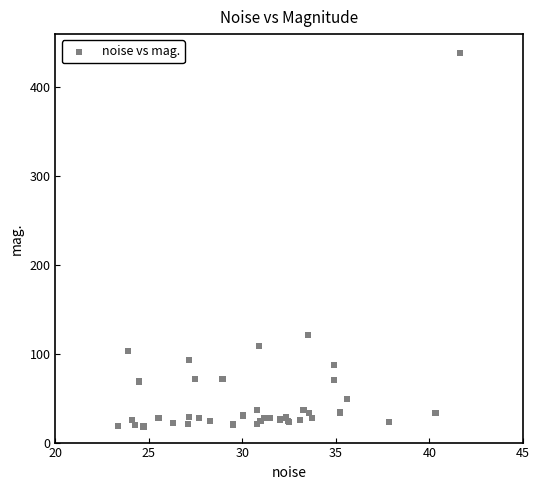

What Y value in the scatter plot is closest to 228?

121.4